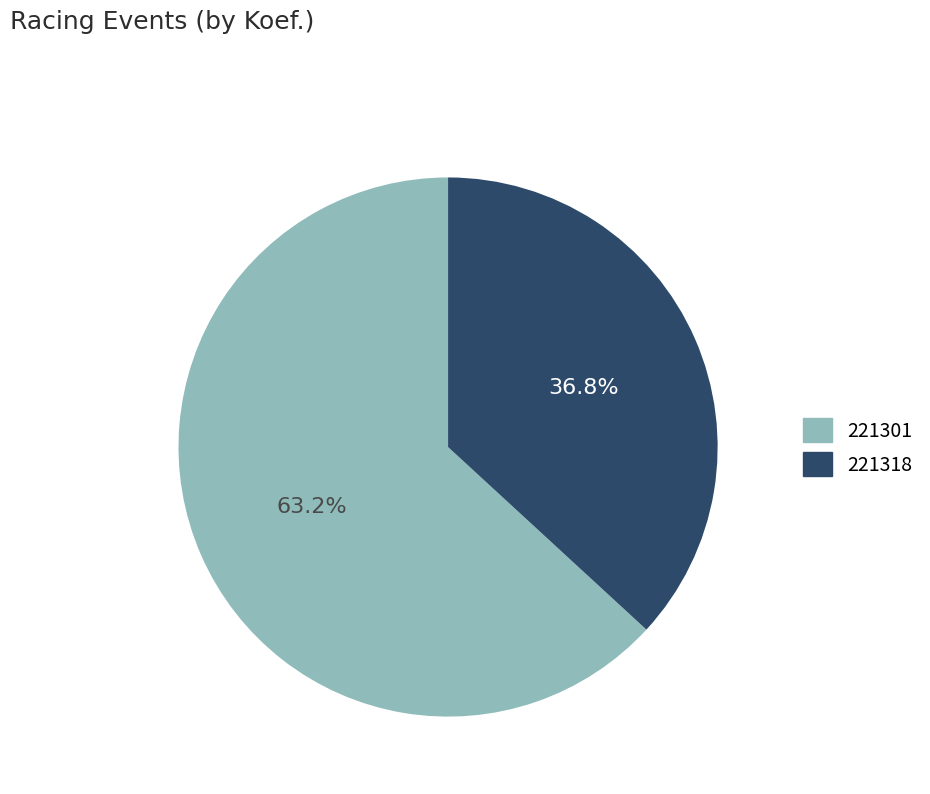

What is the largest slice in the pie chart?

221301